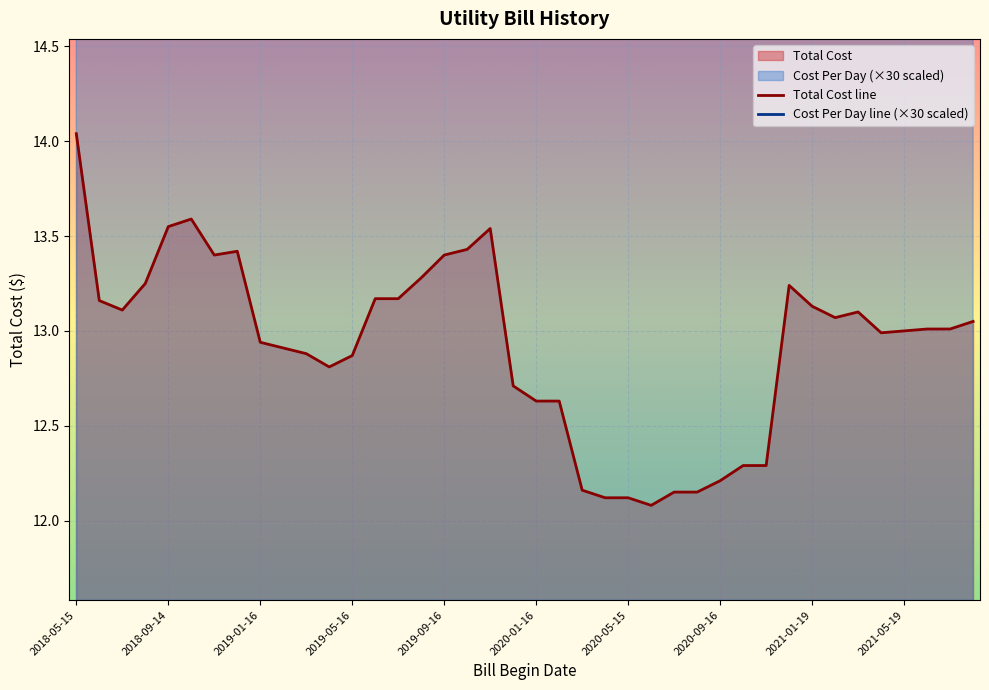

What is the spread (max minus min) of values at 2021-04-20?

12.5